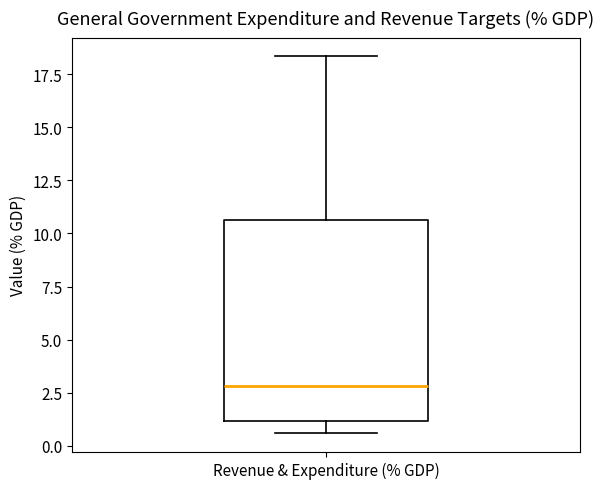

Read this box plot against the y-axis: the position of the median line, the range covered by the box, and the ends of both whiskers. The values are not printed on the chart, so give them approximately, as read against the axis.

median 3.0, box 1.0 to 10.5, whiskers 0.5 to 18.5